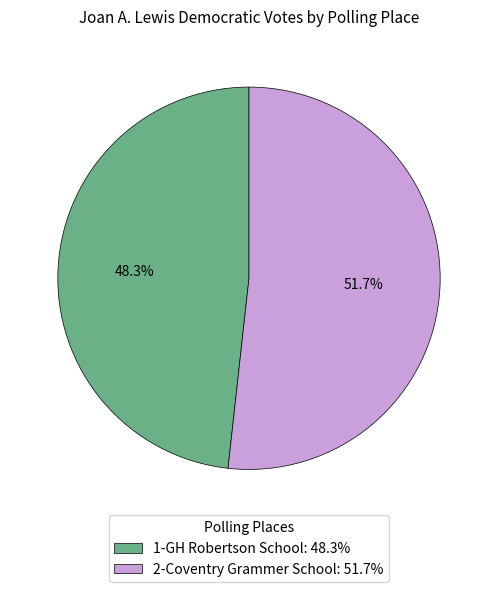

Is it true that 2-Coventry Grammer School is 39% of the pie?

False